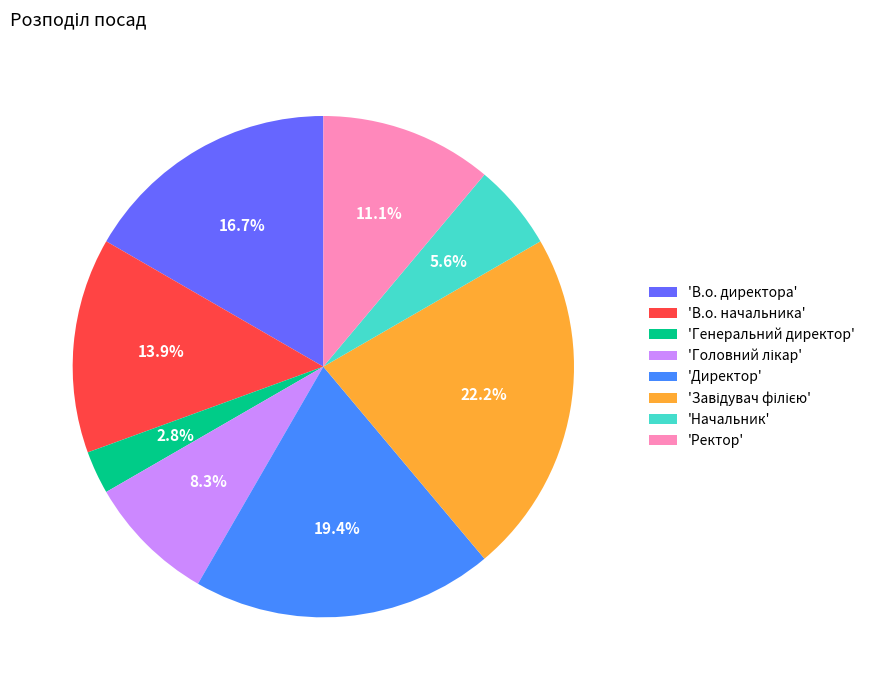

Does 'Начальник' represent more than half of the total?

No